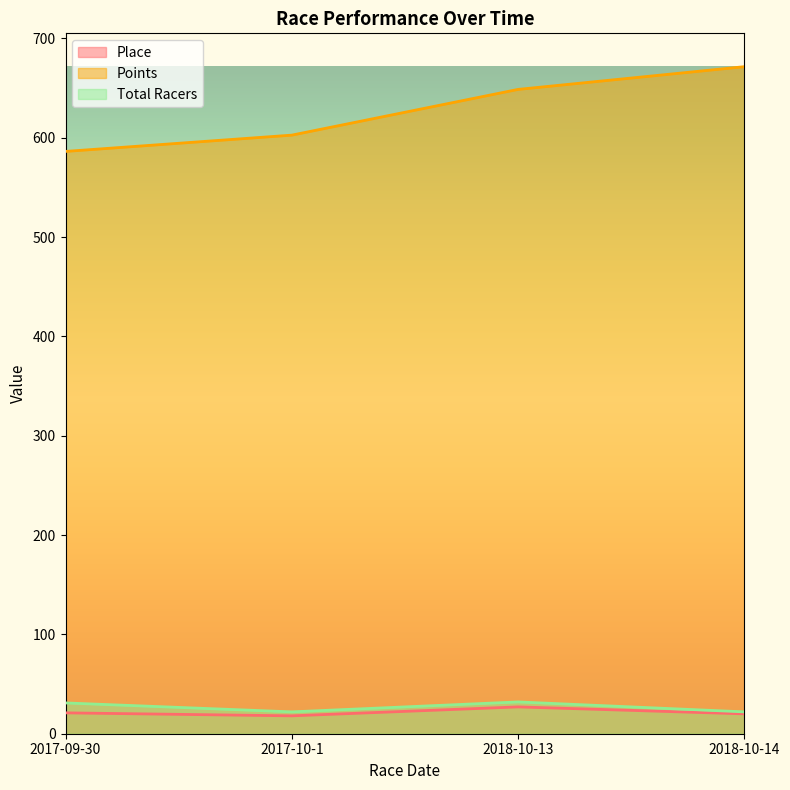

What is the lowest value of the Points series?

586.2